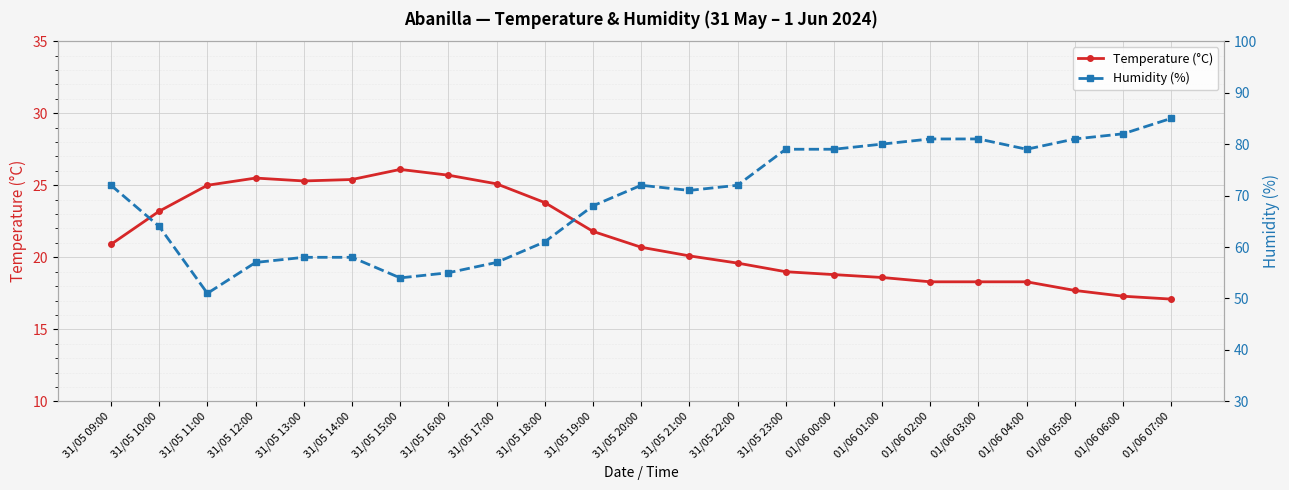

What is the difference between the maximum and minimum values in the Humidity (%) series?

34.0